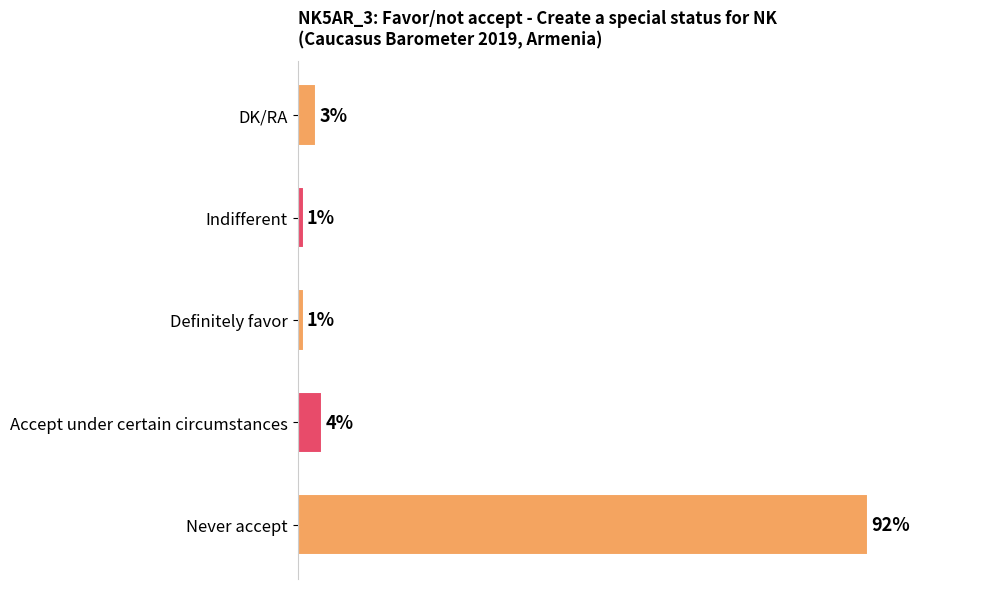

At which label is the value closest to 46?

Accept under certain circumstances